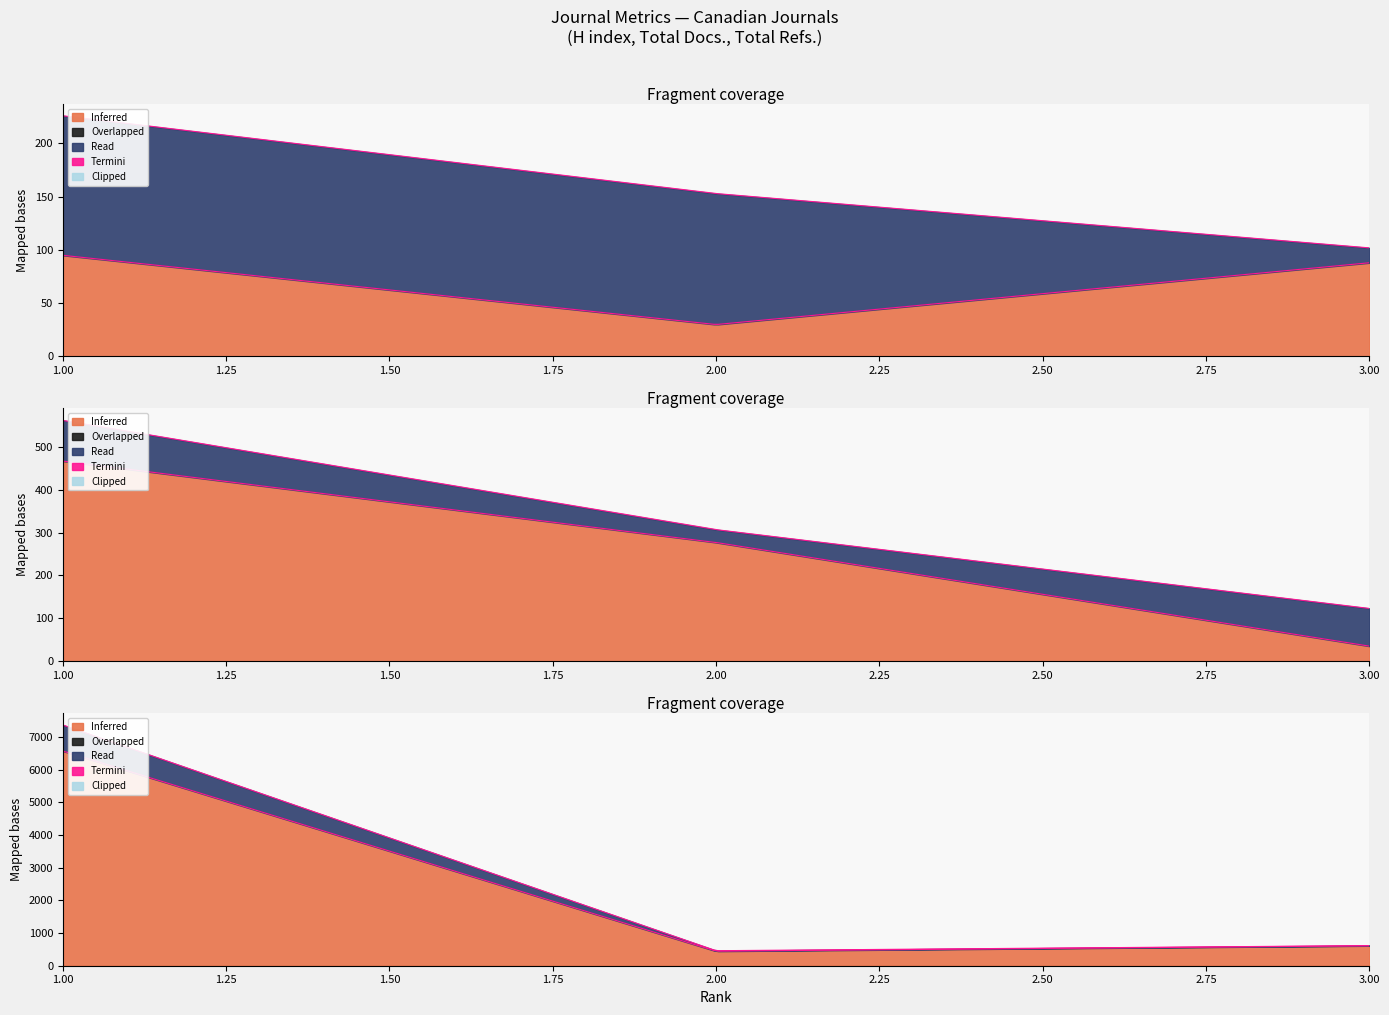

Which has a higher value, 1 or 3?

1